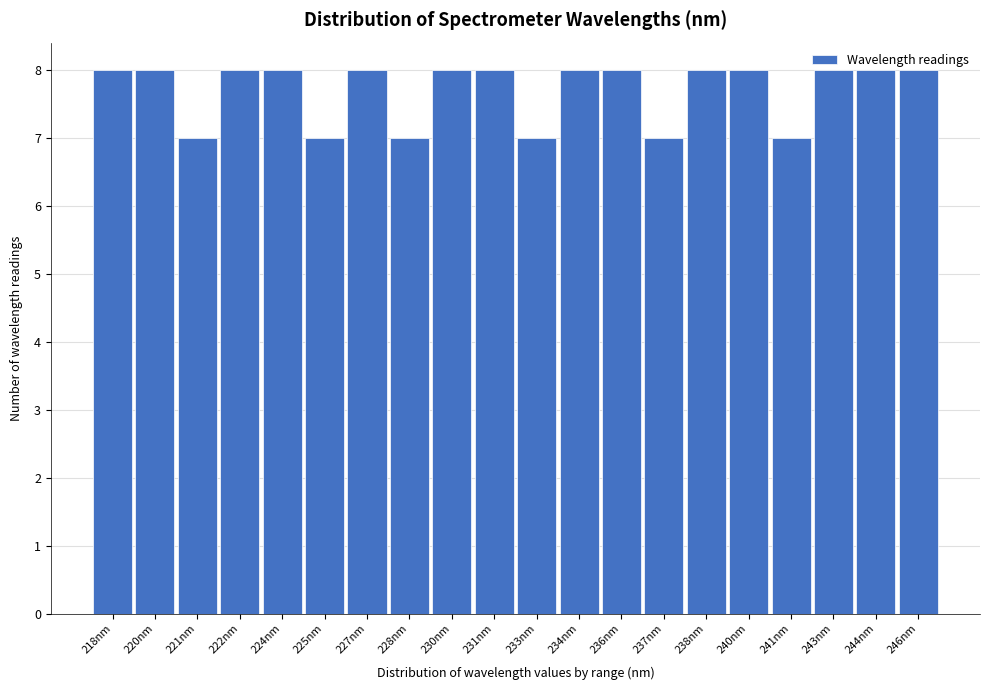

What is the value of the 4th bar from the left?

8